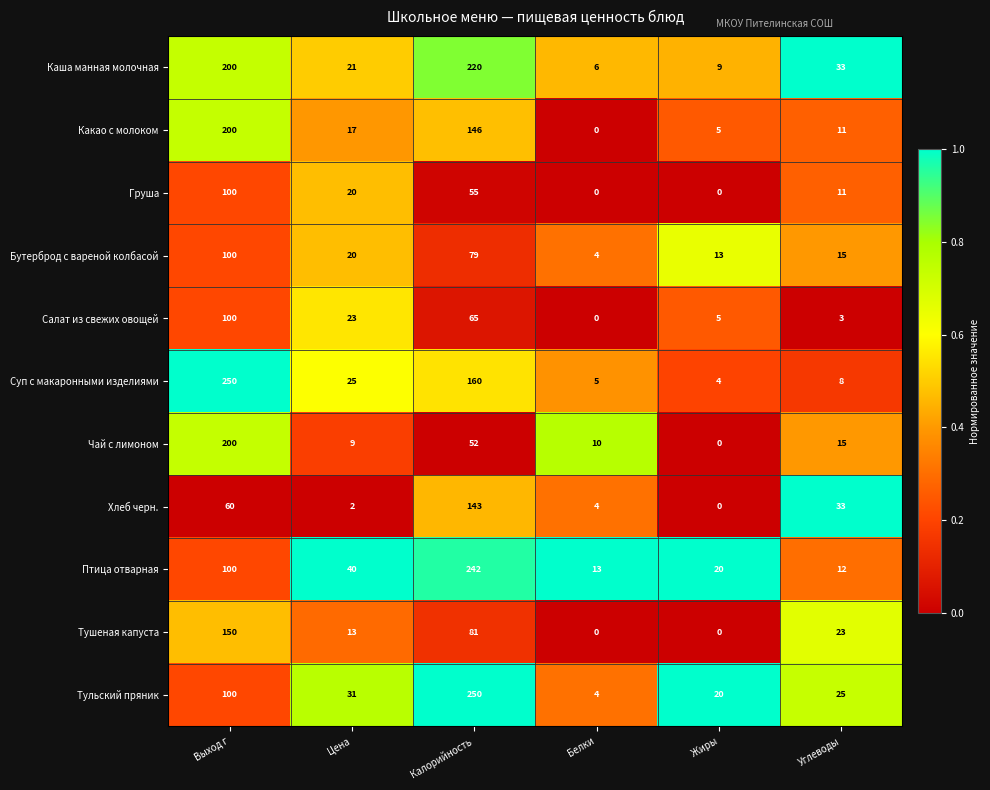

What is the average value of the Салат из свежих овощей series?

33